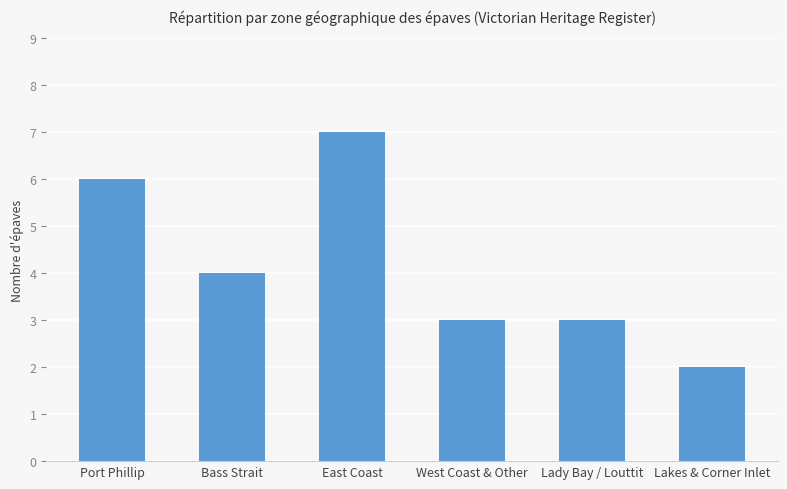

What is the sum of all values?

25